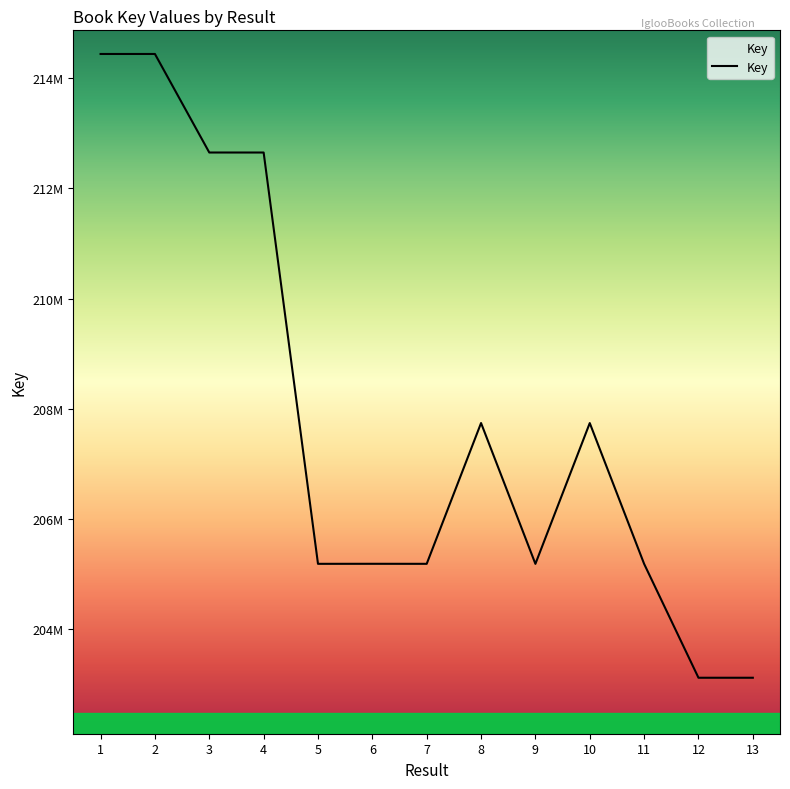

What is the difference between the values at 10 and 6?

2553453